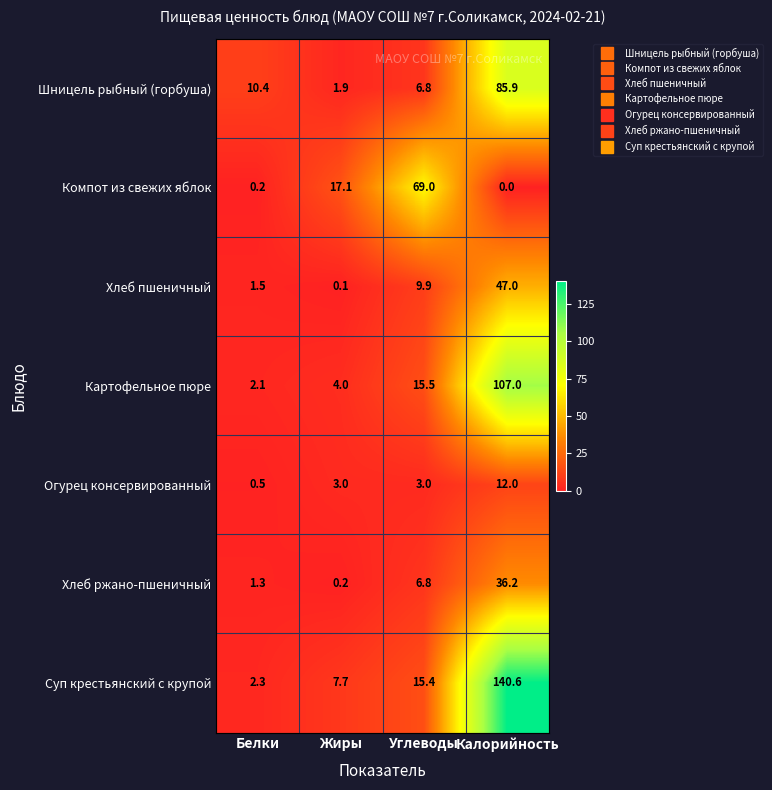

What is the difference between the second highest and minimum values in the Шницель рыбный (горбуша) series?

8.5